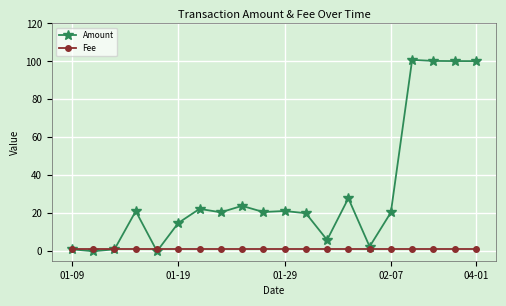

List the series in order of their overall mean, highest first.

Amount, Fee